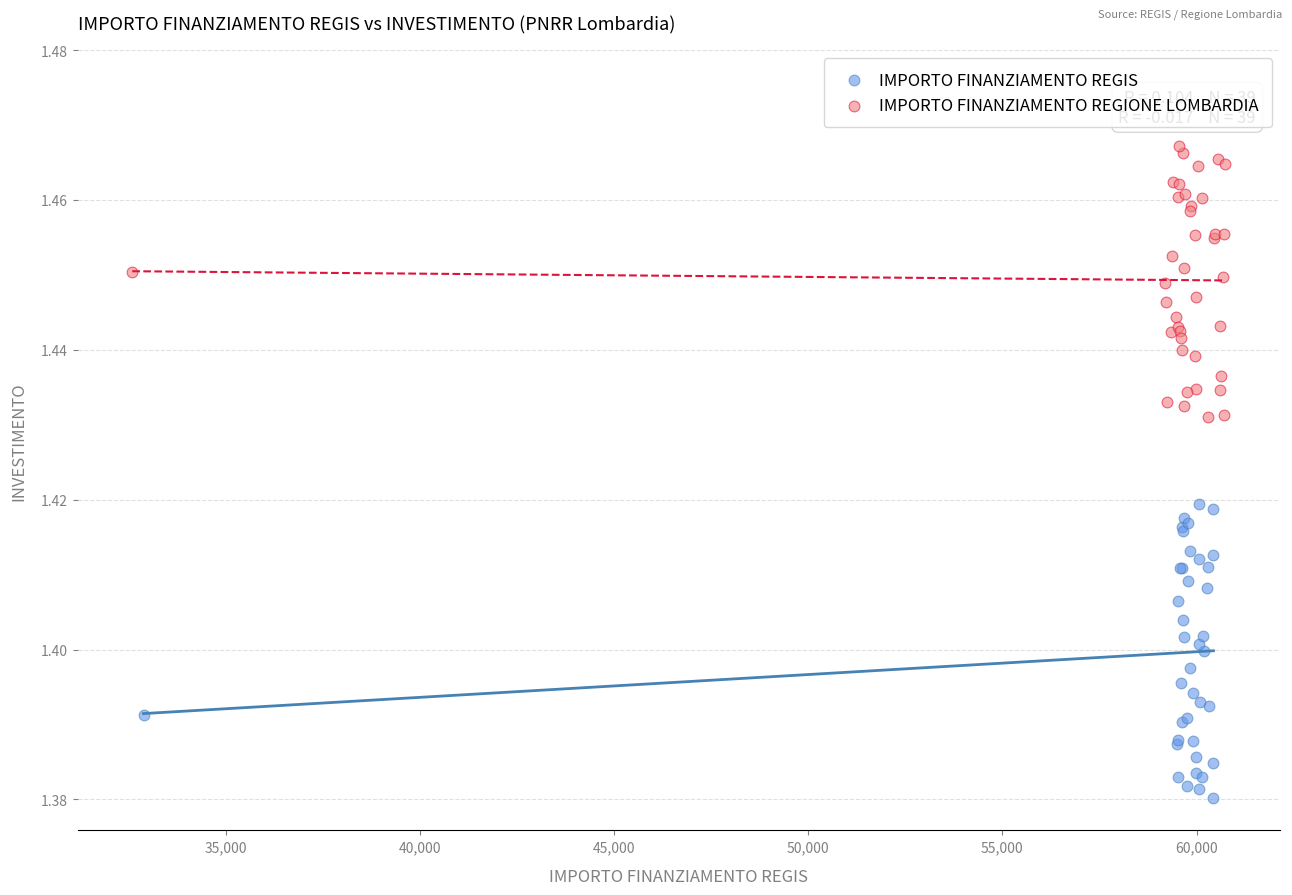

Which series has the largest Y range (max minus min)?

IMPORTO FINANZIAMENTO REGIS